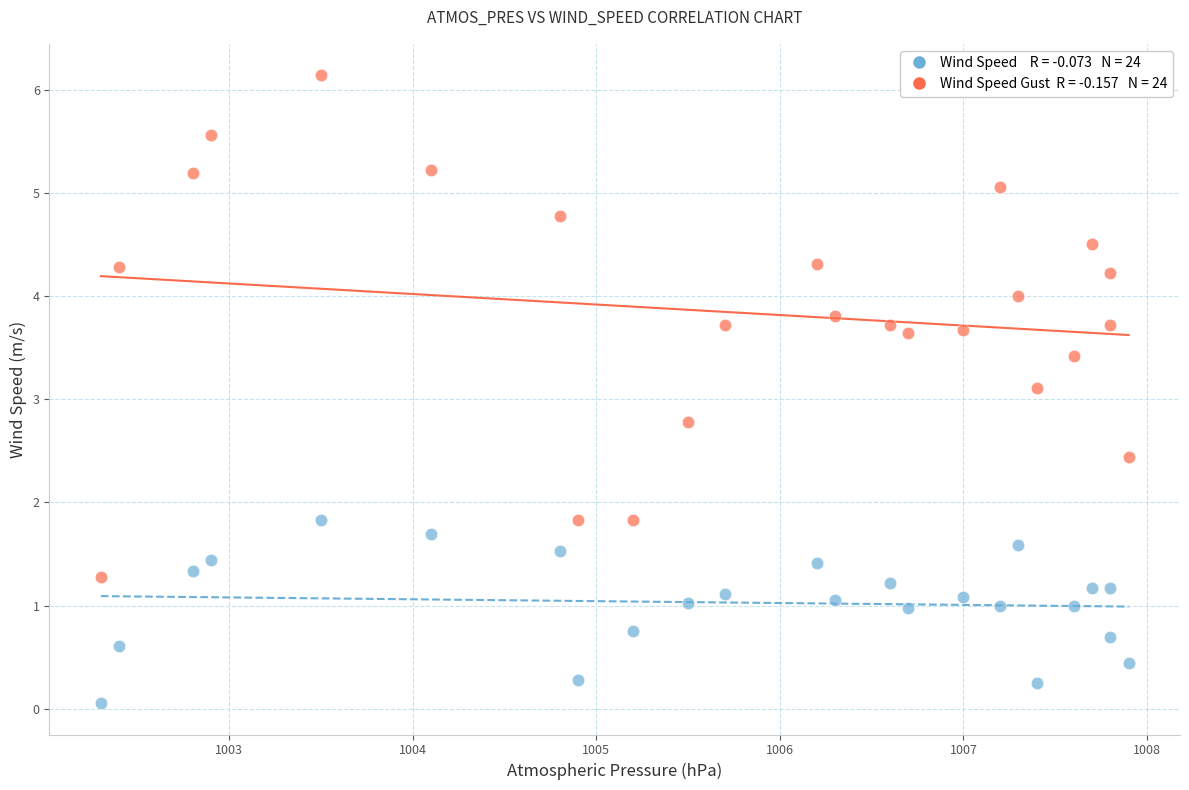

Across all series, what Y value is closest to 3?

3.1